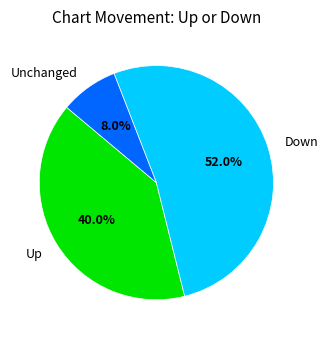

How many slices are in this pie chart?

3